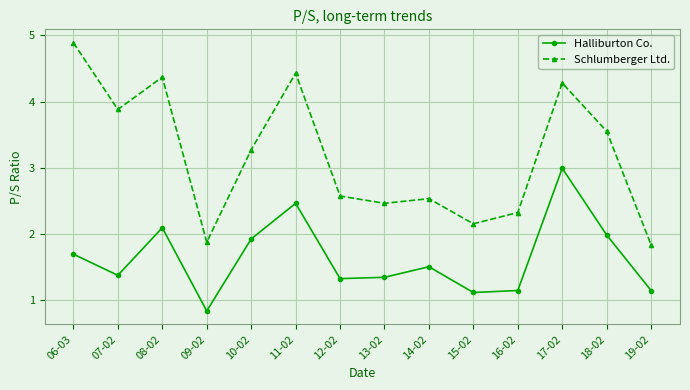

Rank the categories by Schlumberger Ltd. value from highest to lowest.

06-03, 11-02, 08-02, 17-02, 07-02, 18-02, 10-02, 12-02, 14-02, 13-02, 16-02, 15-02, 09-02, 19-02